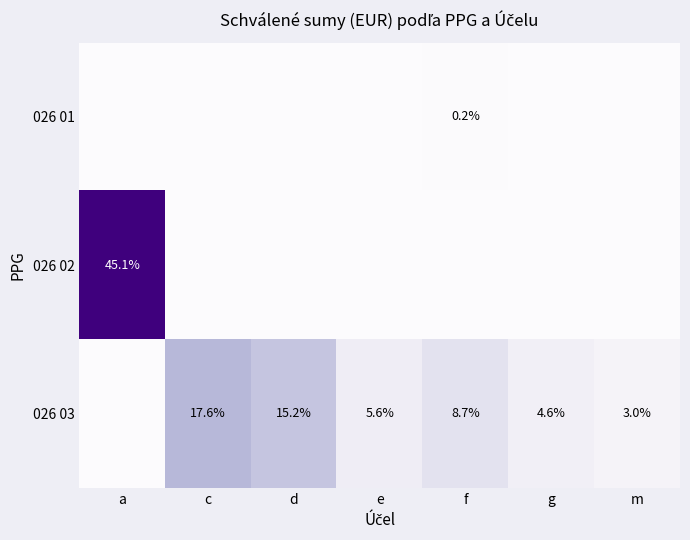

What is the spread (max minus min) of values at g?

4.6